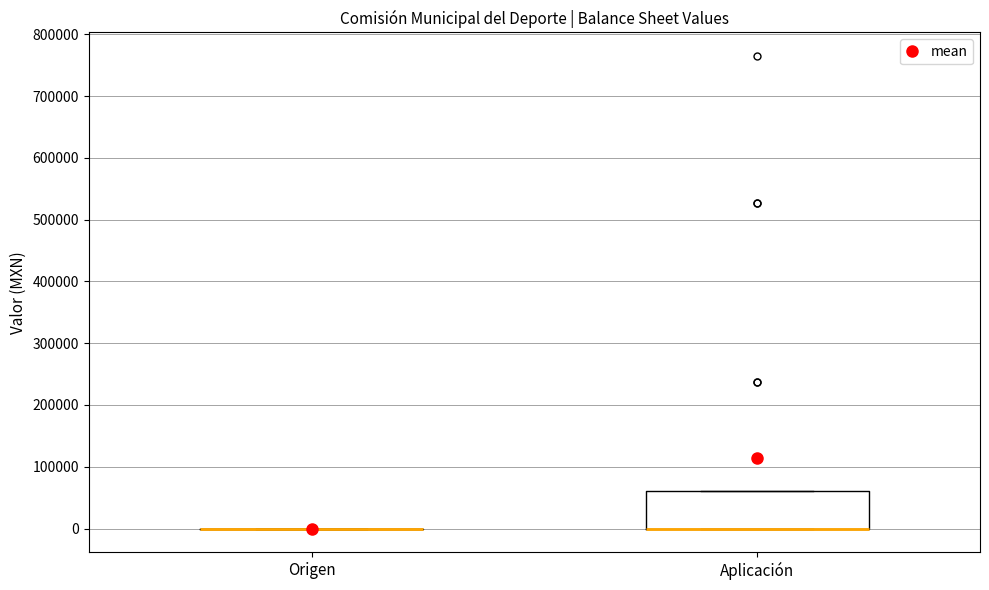

Where is the lower edge of the box for Aplicación on the y-axis? The values are not printed on the chart, so give them approximately, as read against the axis.

0